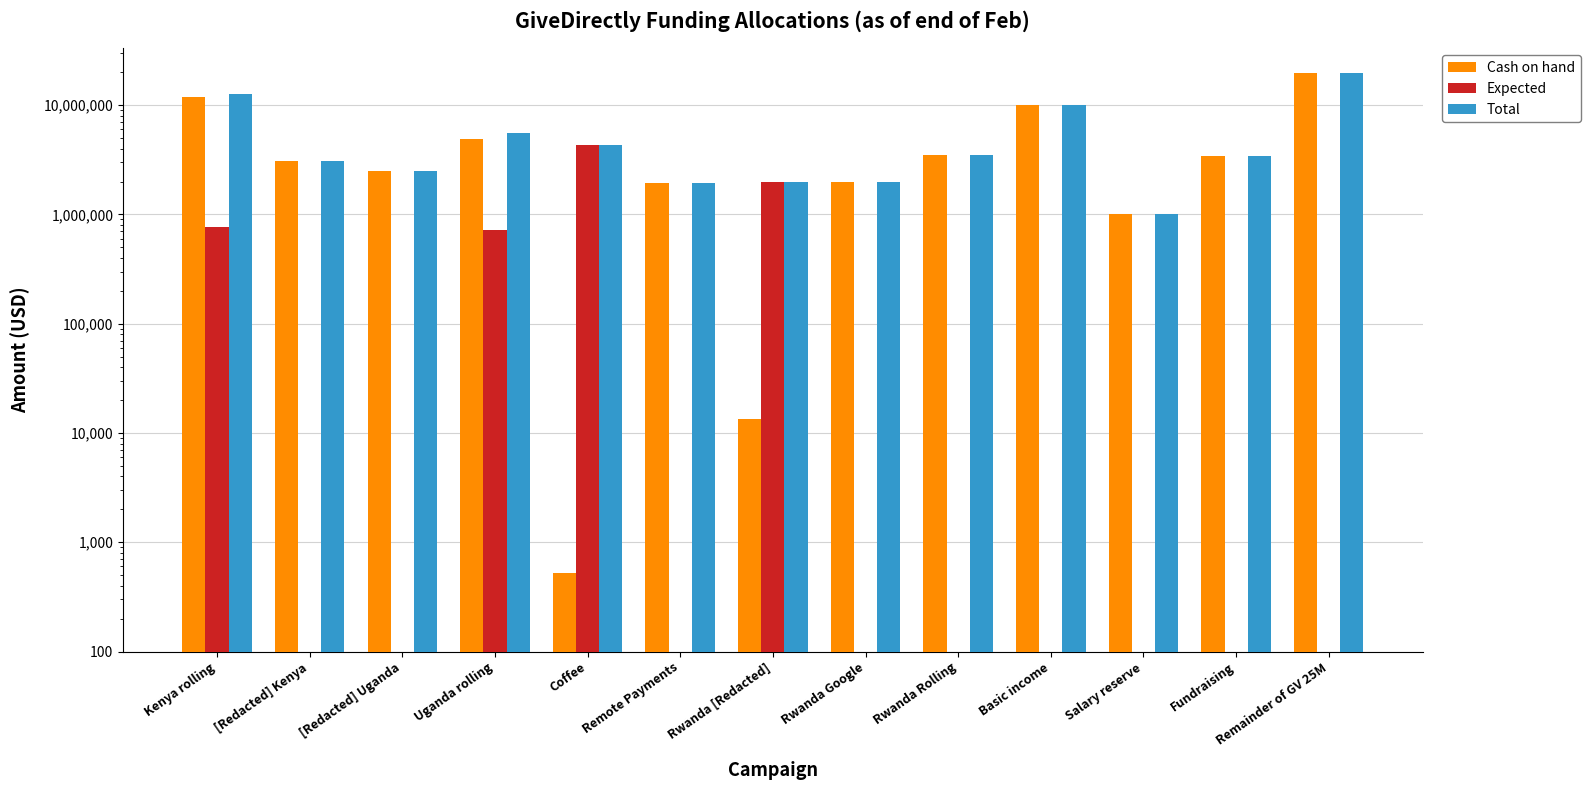

Reading left to right, transcribe all the data shown in this chart.

Cash on hand: 11832867	3083605	2500000	4883271	525	1923783	13478	2000000	3499995	10000000	1000000	3403235	19600000
Expected: 767133	0	0	716729	4300000	0	2000000	0	0	0	0	0	0
Total: 12600000	3083605	2500000	5600000	4299475	1923783	1986522	2000000	3499995	10000000	1000000	3403235	19600000